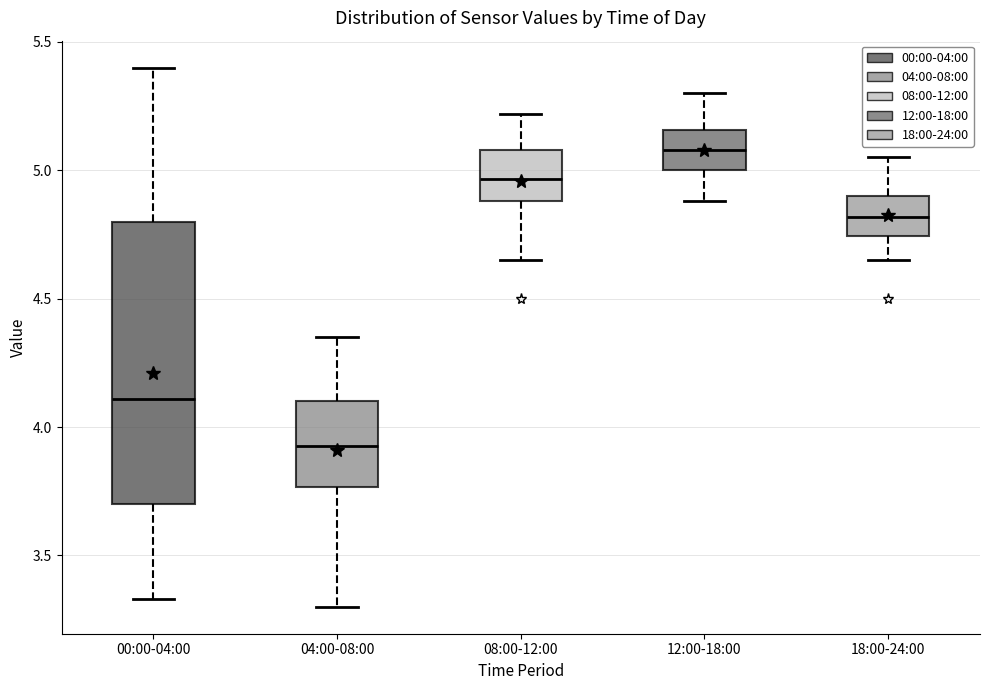

Where does the upper whisker of the box for 18:00-24:00 end on the y-axis? The values are not printed on the chart, so give them approximately, as read against the axis.

5.05